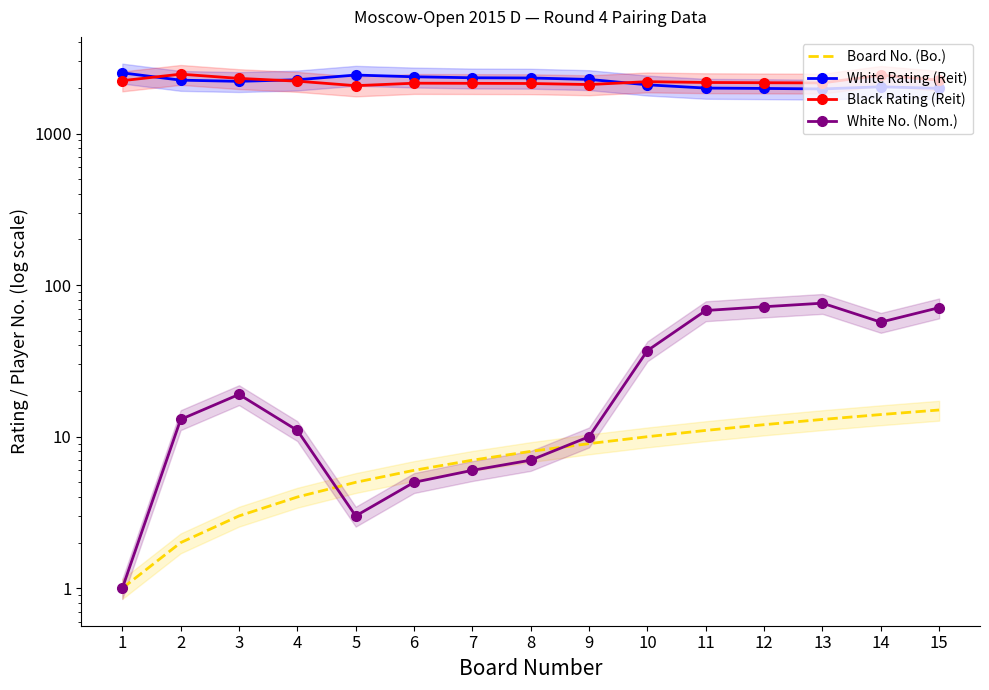

Where is the first local minimum for White Rating (Reit)?

3